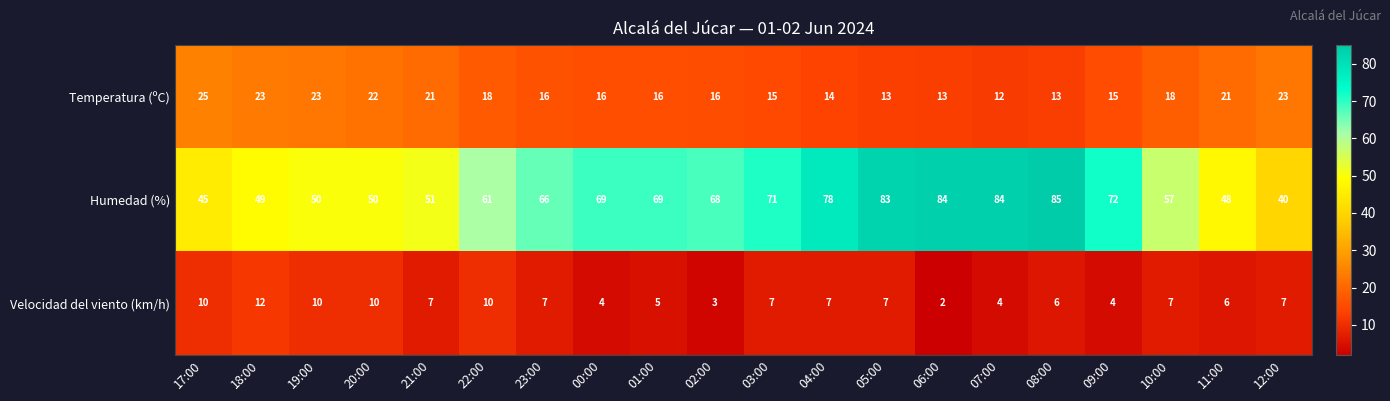

What is the sum of the Temperatura (ºC) values at 23:00 and 21:00?

37